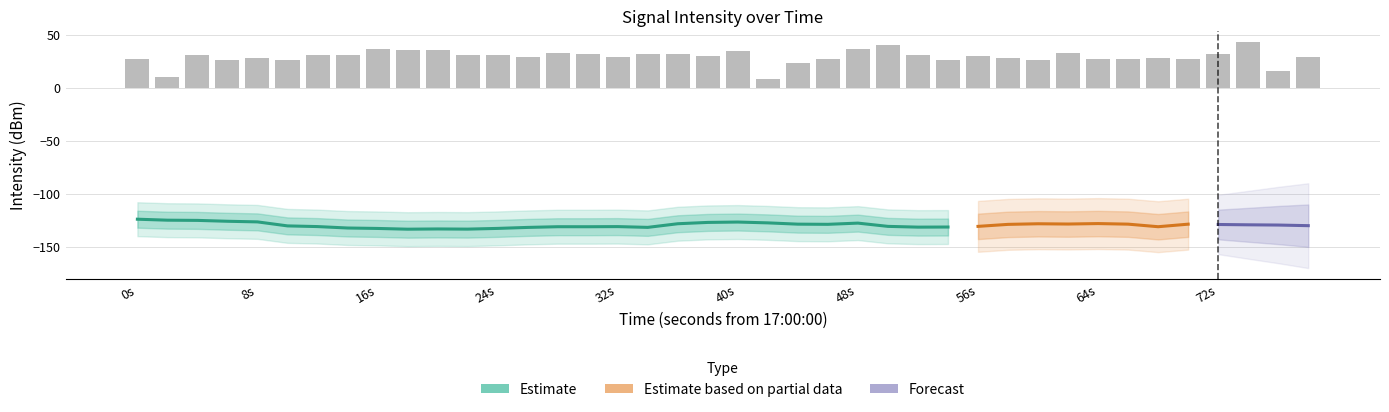

How many values exceed 30?

20